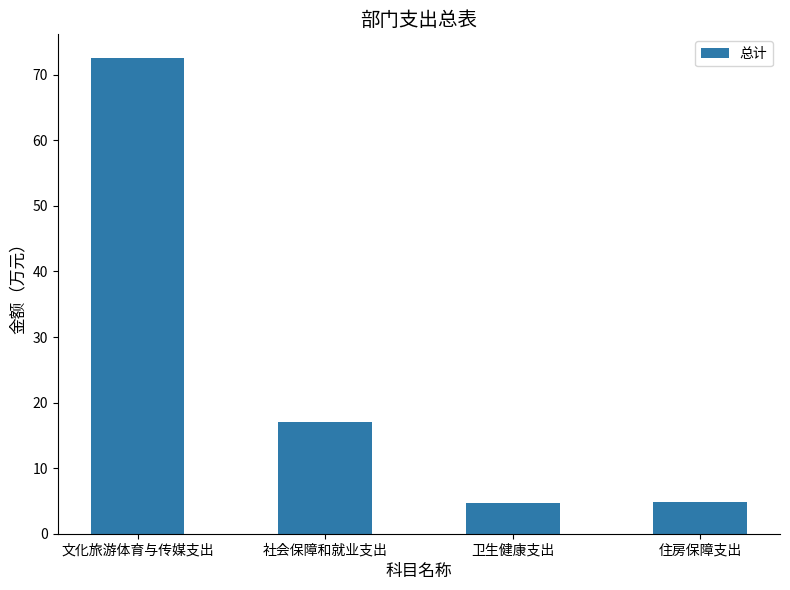

Between 文化旅游体育与传媒支出 and 卫生健康支出, which is larger?

文化旅游体育与传媒支出